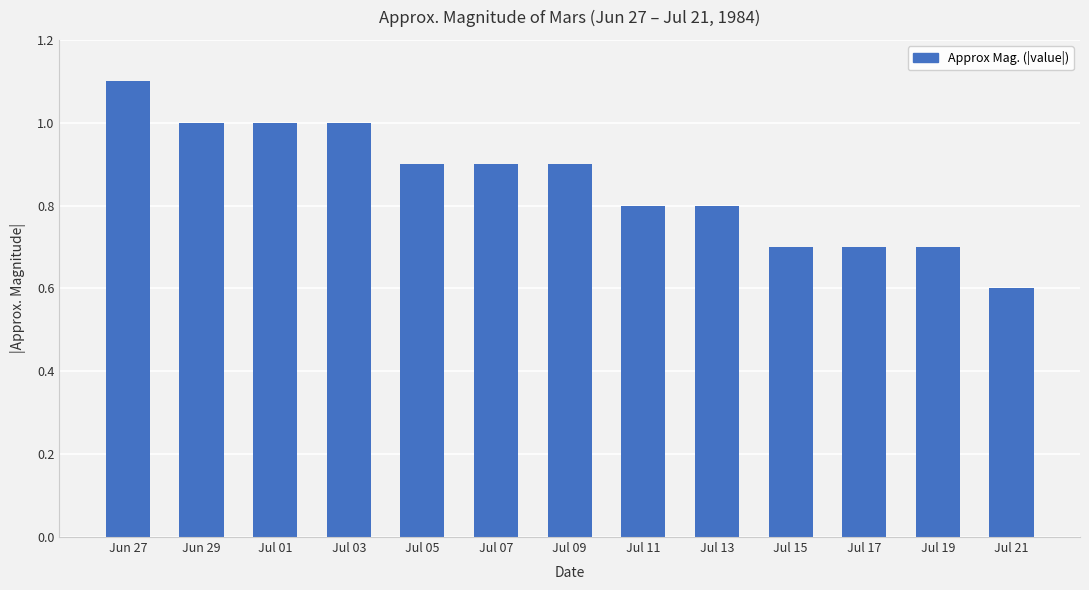

Read the value at Jul 19.

0.7